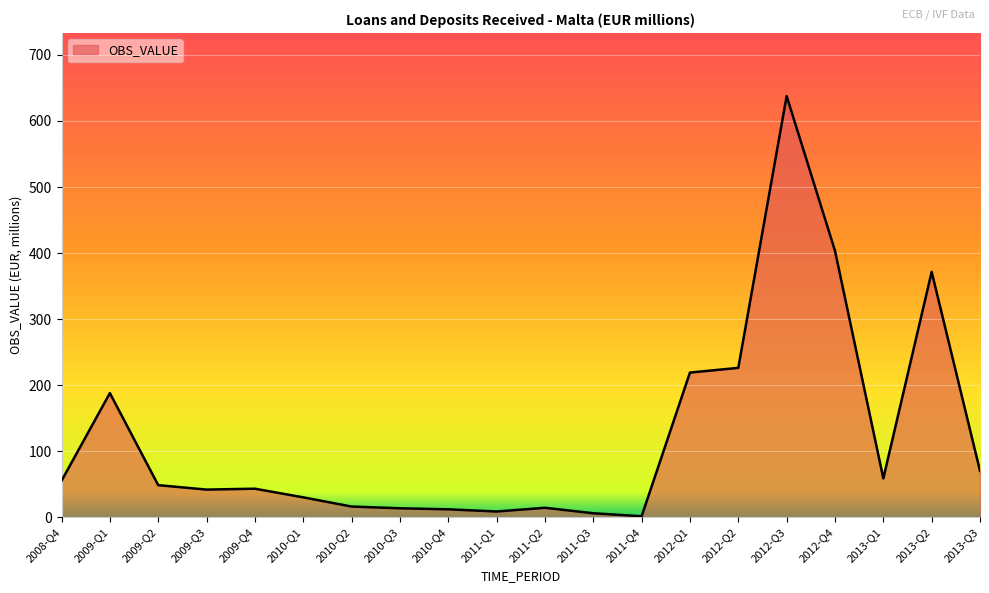

Is it true that the value at 2012-Q1 is 351.2?

False